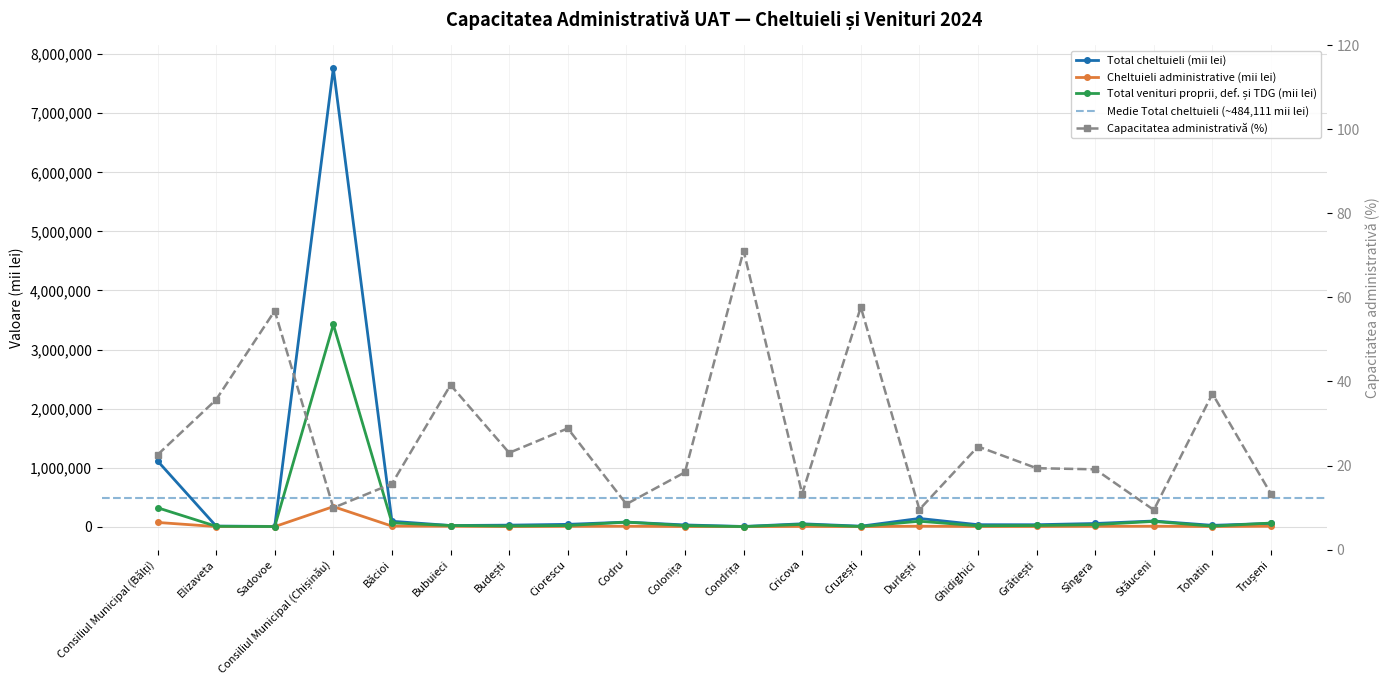

What is the difference between the Capacitatea administrativă (%) values at Grătiești and Bubuieci?

19.8